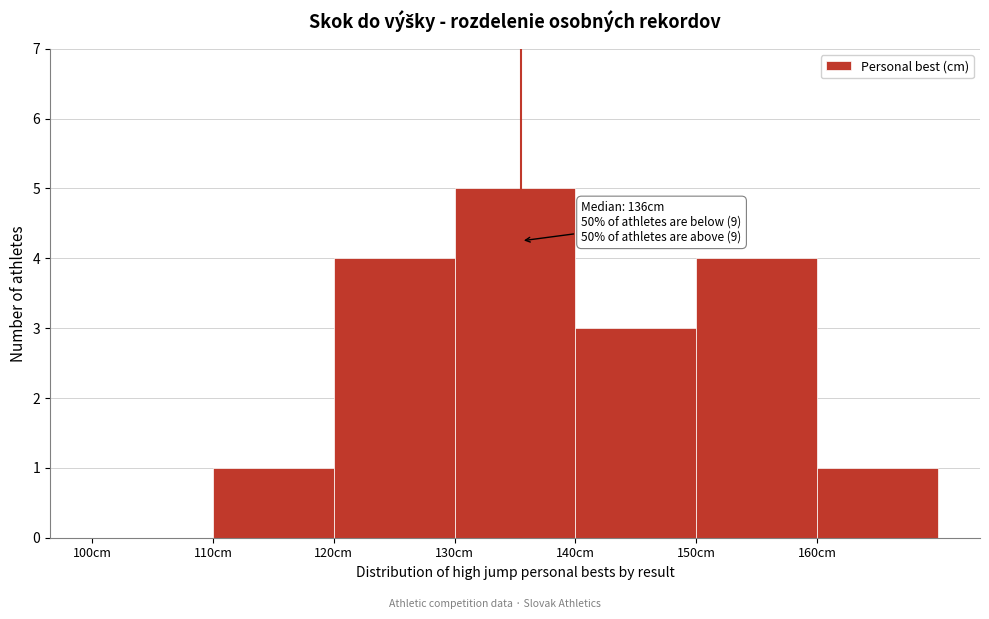

Over which range of the x-axis is the bar tallest?

130 to 140